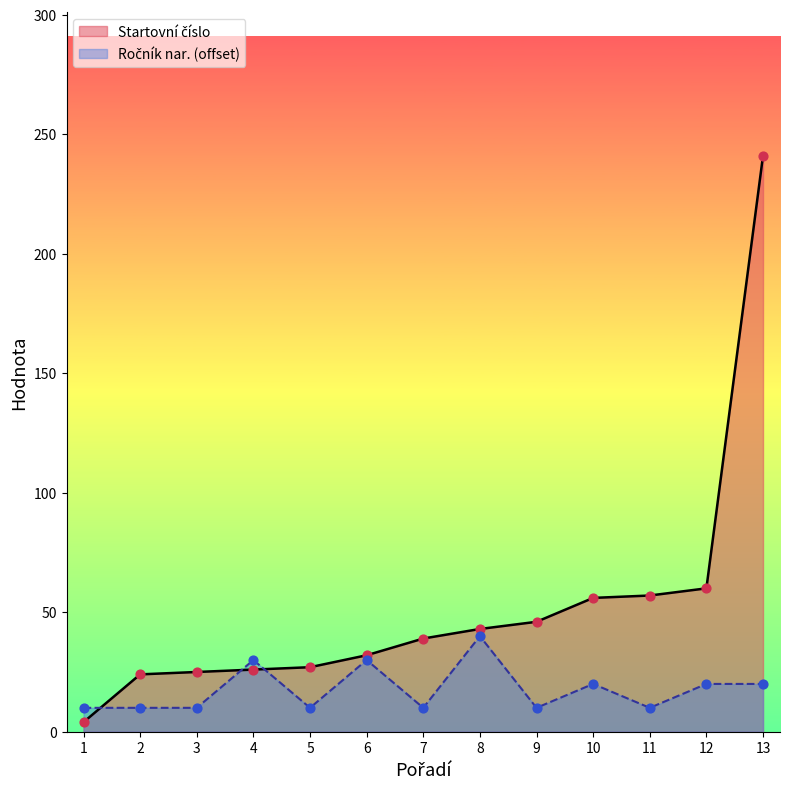

At how many categories does at least one series exceed 128?

1